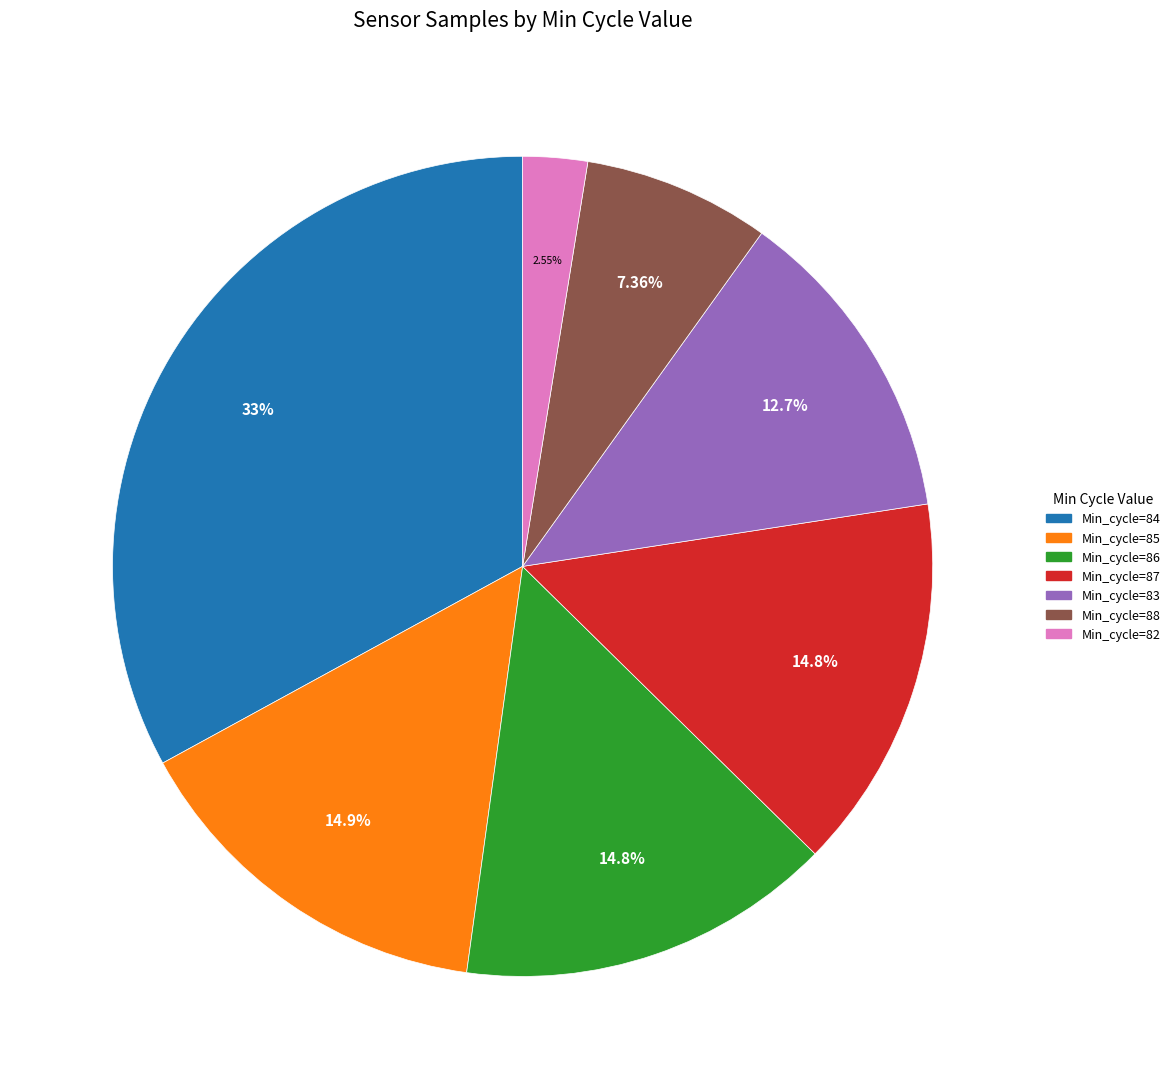

Count the number of slices in the pie.

7